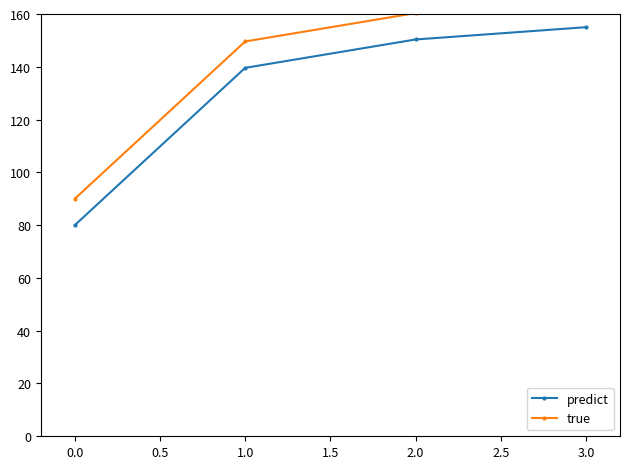

The value of predict at 2.0 is 150.3. True or false?

True